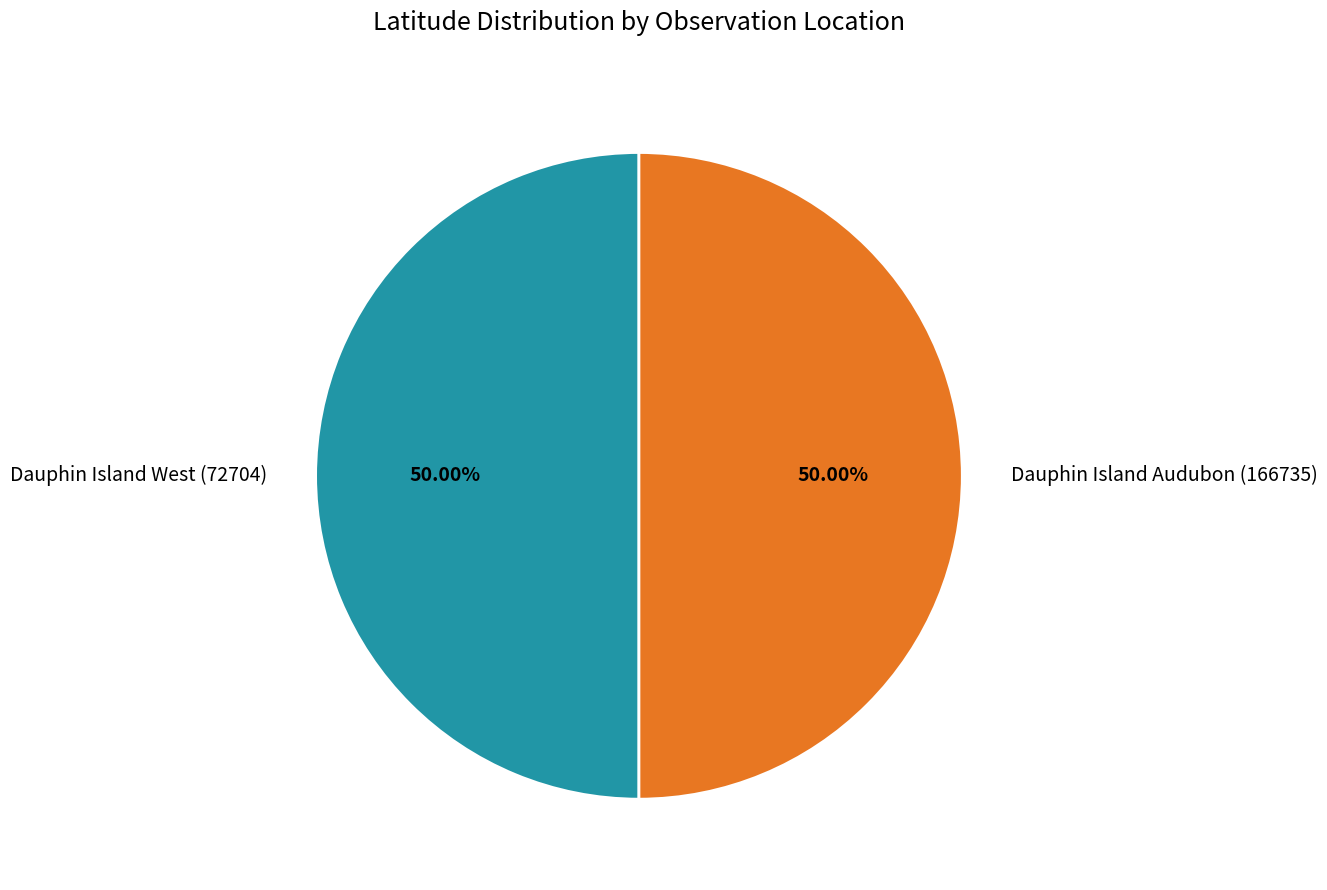

To the nearest percent, what percentage of the pie is Dauphin Island Audubon (166735)?

50%